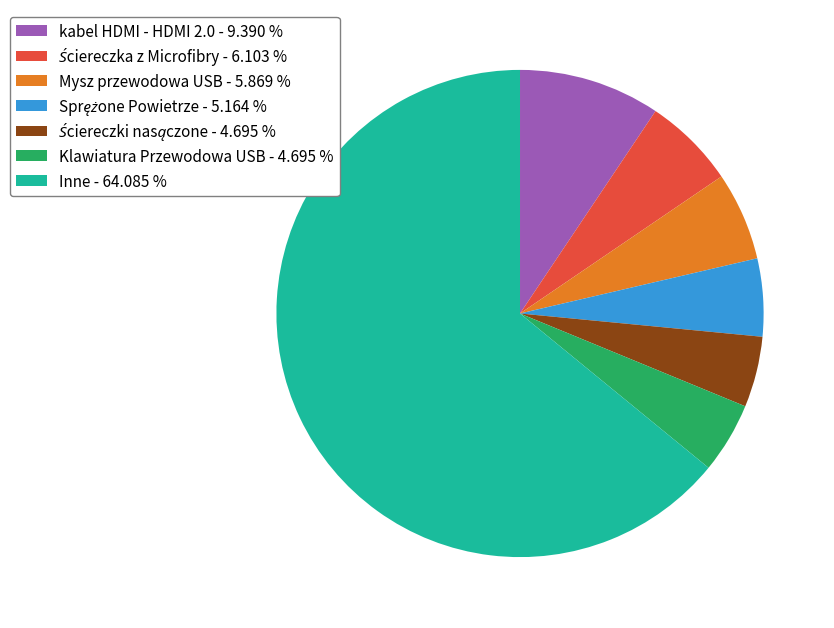

Which category accounts for the majority?

Inne - 64.085 %